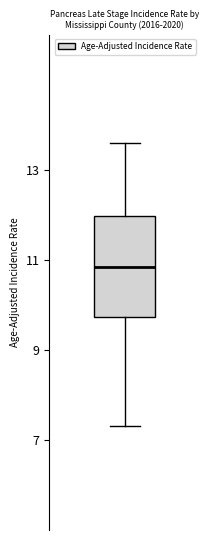

Read this box plot against the y-axis: the position of the median line, the range covered by the box, and the ends of both whiskers. The values are not printed on the chart, so give them approximately, as read against the axis.

median 10.8, box 9.8 to 12.0, whiskers 7.4 to 13.6